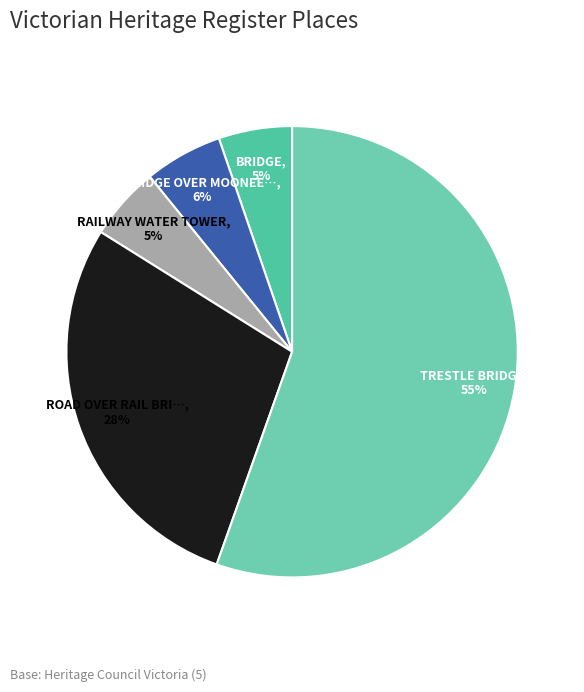

Rank the categories by value from highest to lowest.

TRESTLE BRIDGE, ROAD OVER RAIL BRIDGE, BRIDGE OVER MOONEE PONDS CREEK, BRIDGE, RAILWAY WATER TOWER